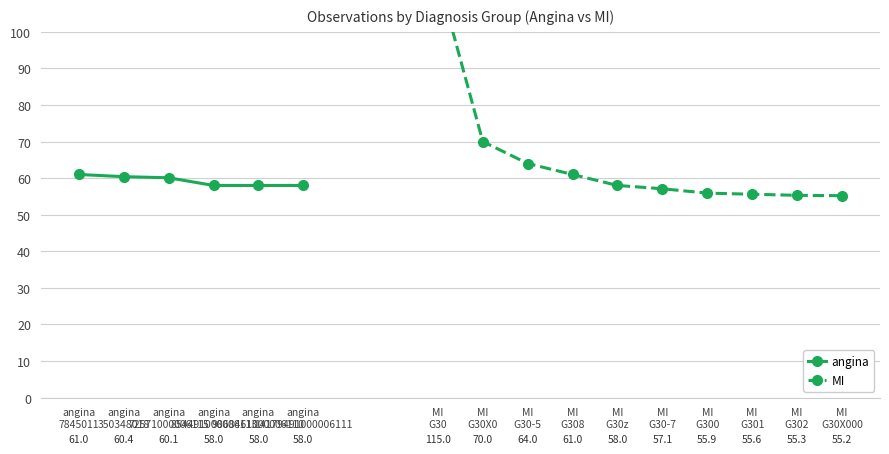

The chart shows a value of 28.6 at angina
72571000006115. True or false?

False